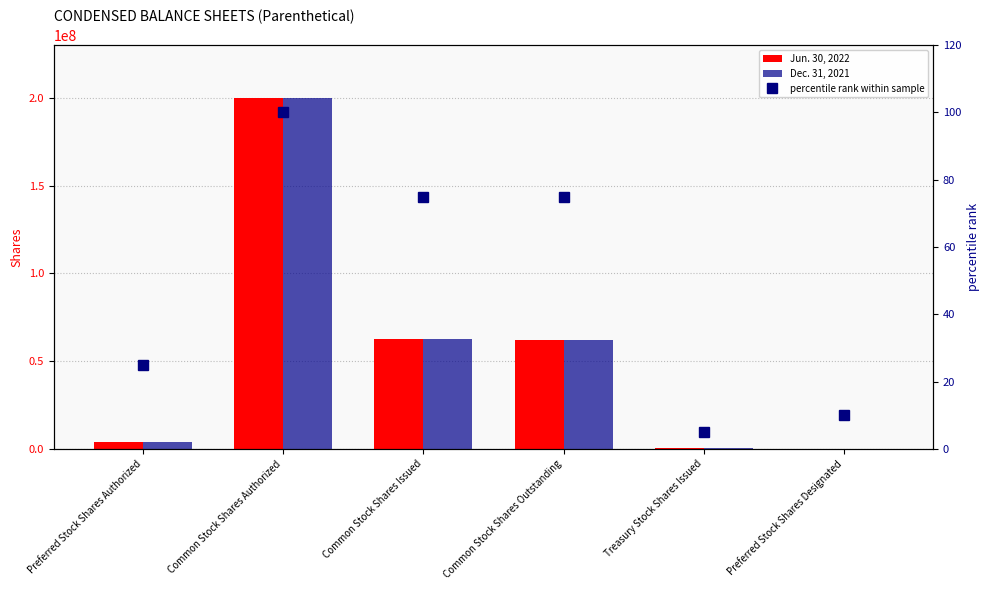

Rank the series at Preferred Stock Shares Designated from lowest to highest value.

percentile rank within sample, Jun. 30, 2022, Dec. 31, 2021